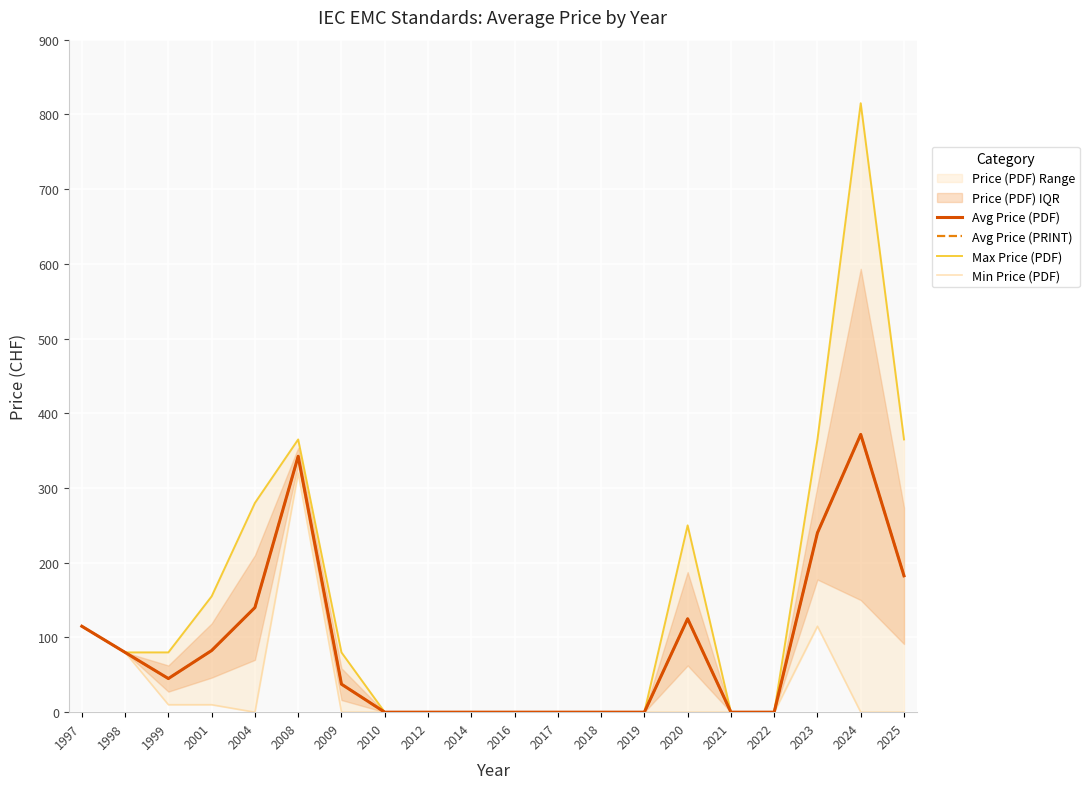

Which has a higher value, 2018 or 2016?

2018